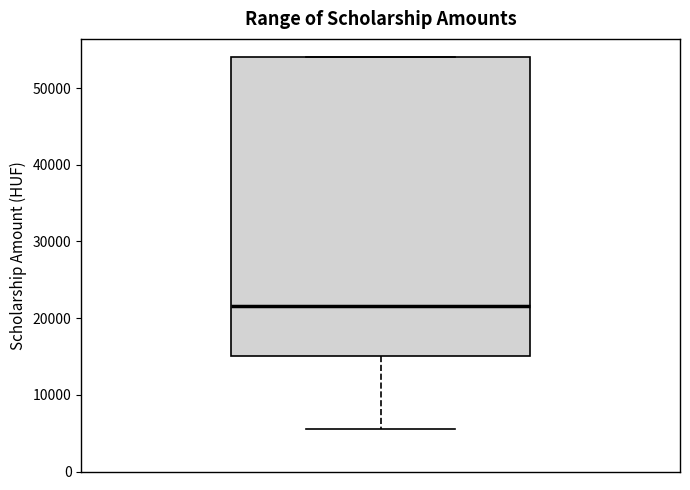

Transcribe this box plot: give where the median line is, the range the box spans, and where the two whiskers end, as read against the y-axis. The values are not printed on the chart, so give them approximately, as read against the axis.

median 22000, box 15000 to 54000, whiskers 6000 to 54000